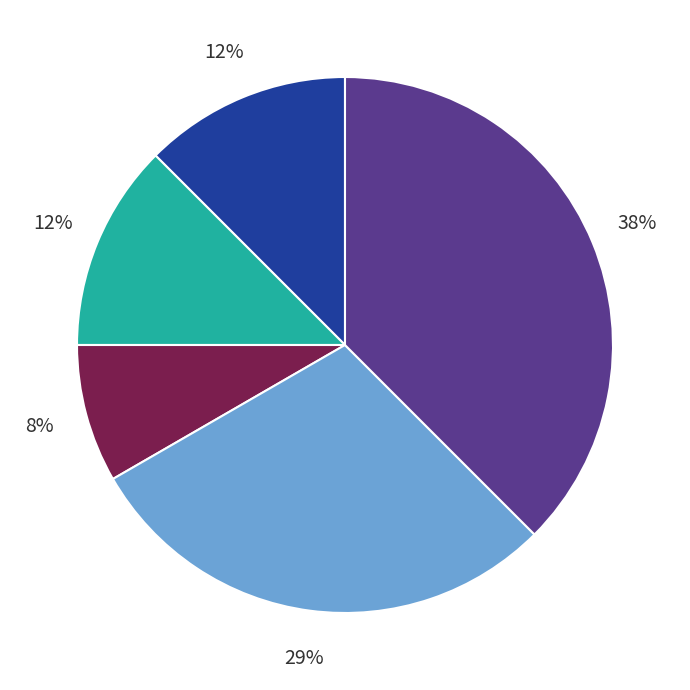

To the nearest percent, what is the average slice percentage?

20%